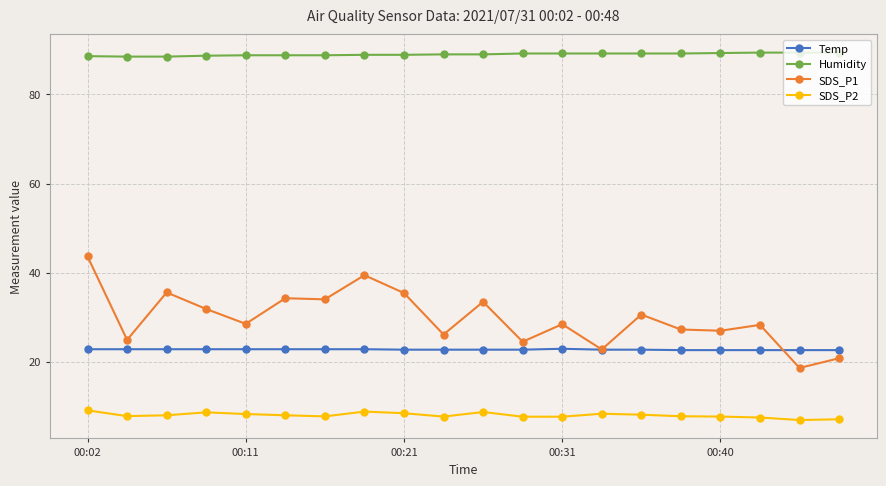

Which series has the widest spread of values?

SDS_P1